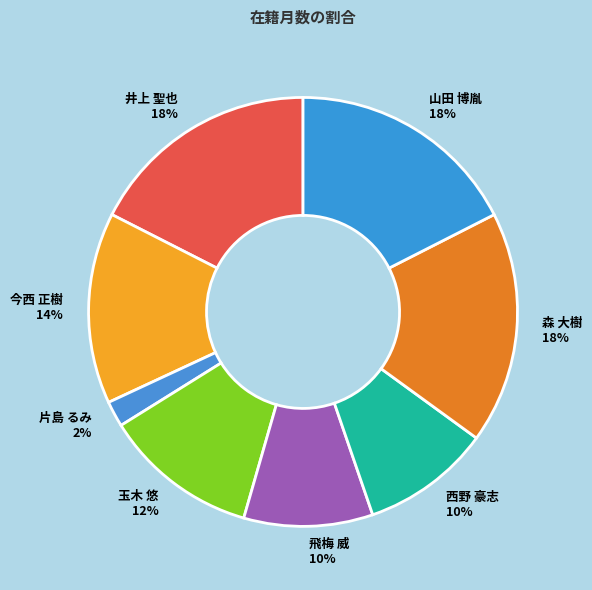

Between 森 大樹 and 西野 豪志, which is larger?

森 大樹